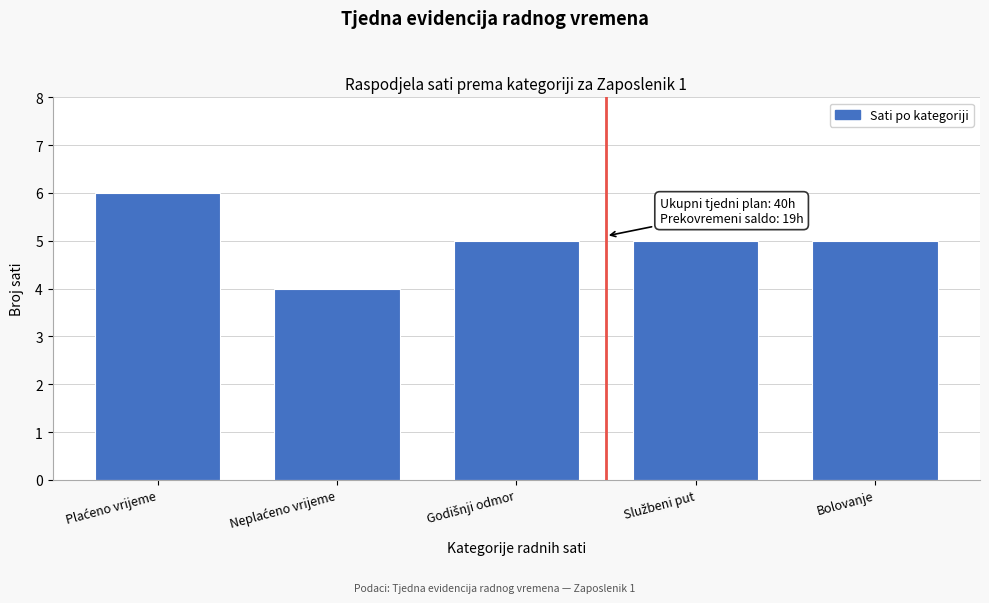

Reading left to right, extract all data points from this chart.

6	4	5	5	5